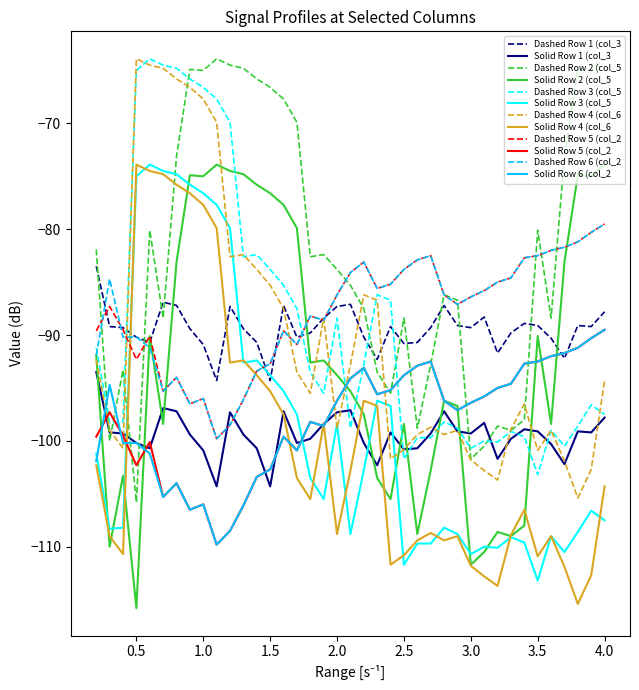

What is the greatest value displayed?

-63.9